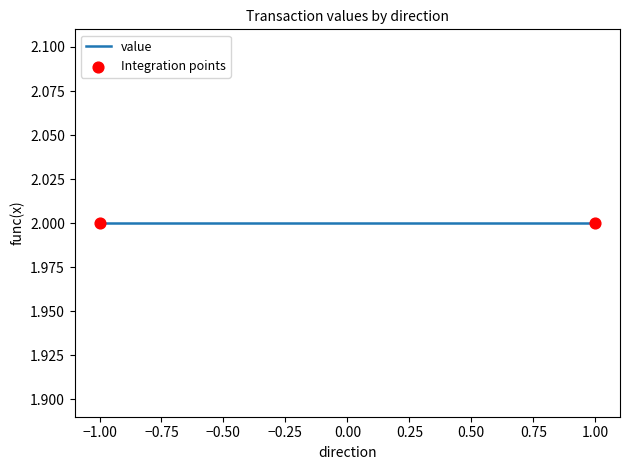

Is the value of io_index at 1 greater than the value of value at 1?

No